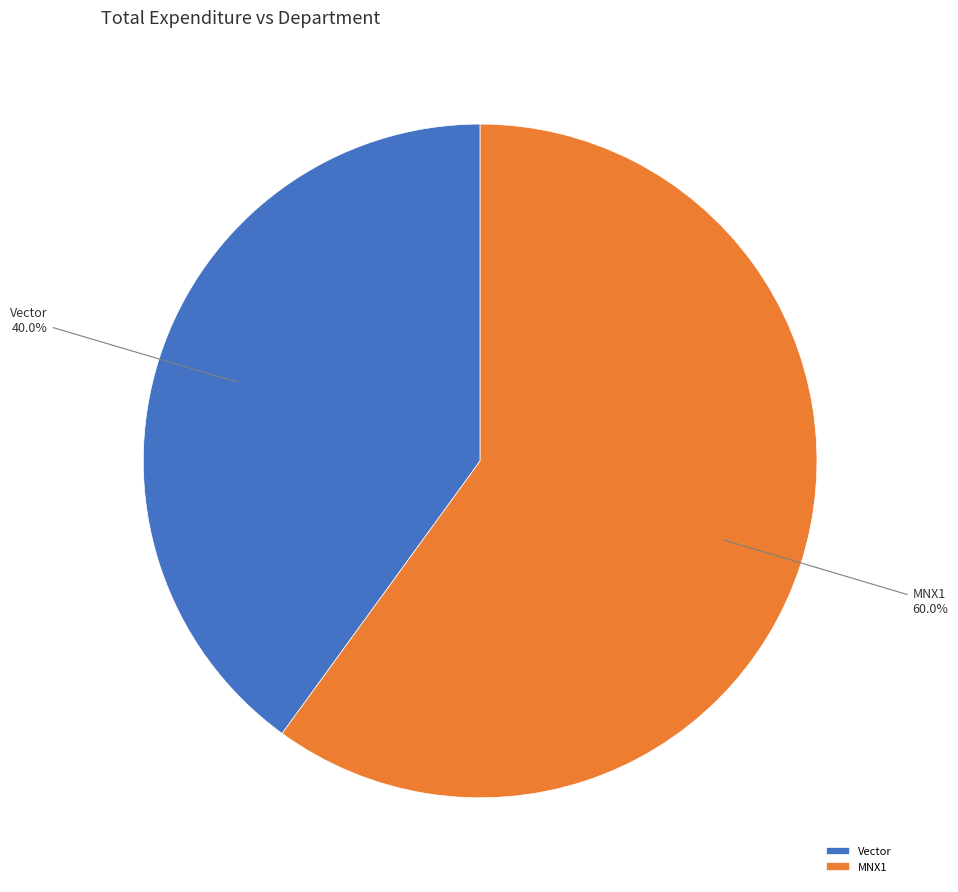

How many segments does this pie chart have?

2